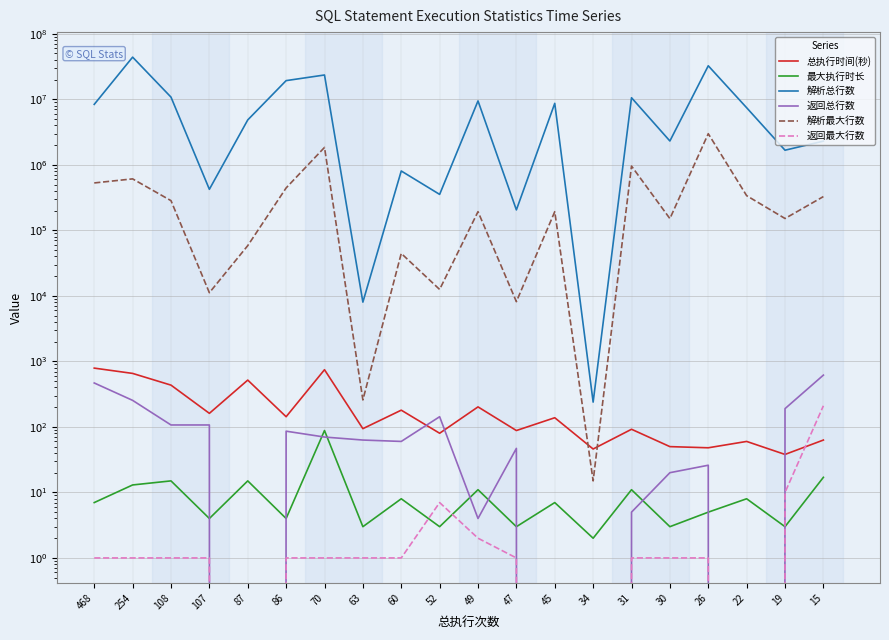

At which label does 返回总行数 first exceed 63?

468